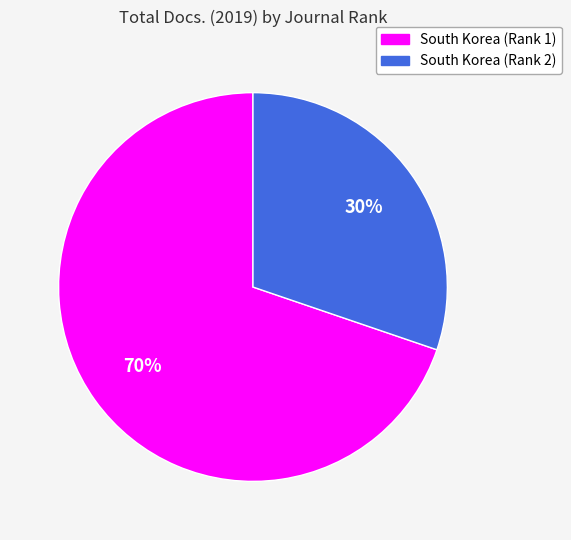

Do South Korea (Rank 1) and South Korea (Rank 2) together represent more than half of the pie?

Yes